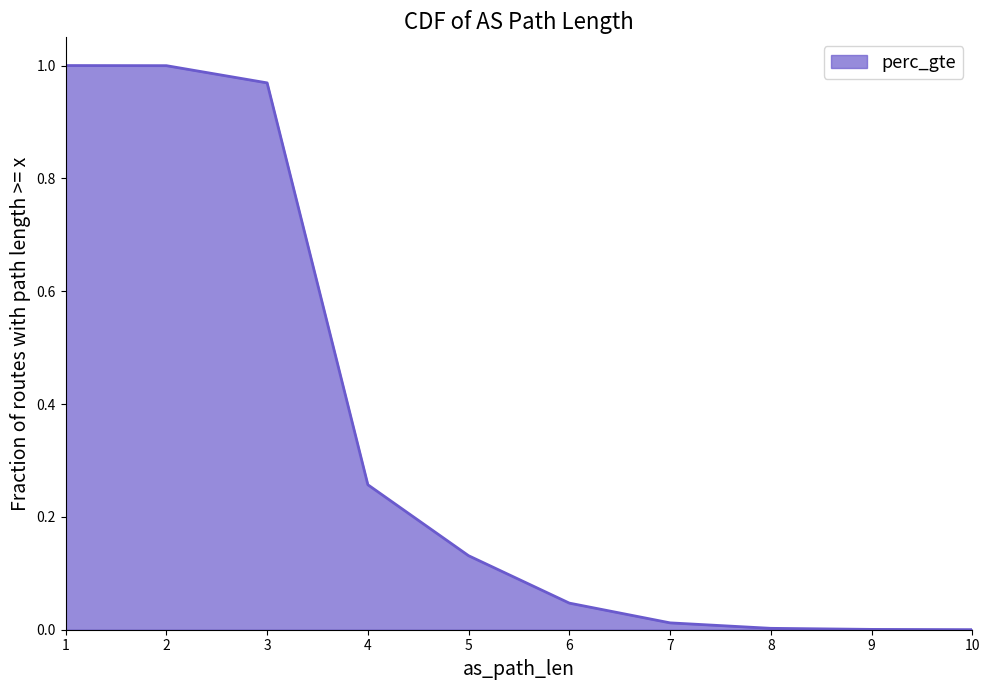

Between 3 and 6, which is larger?

3